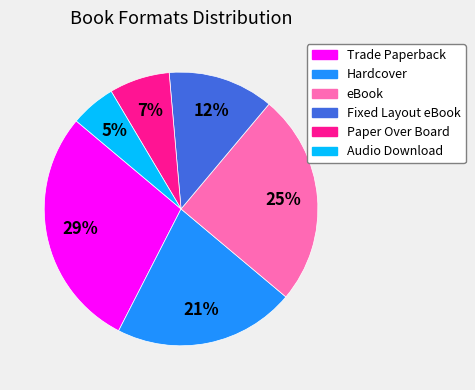

Which slice is the largest?

Trade Paperback